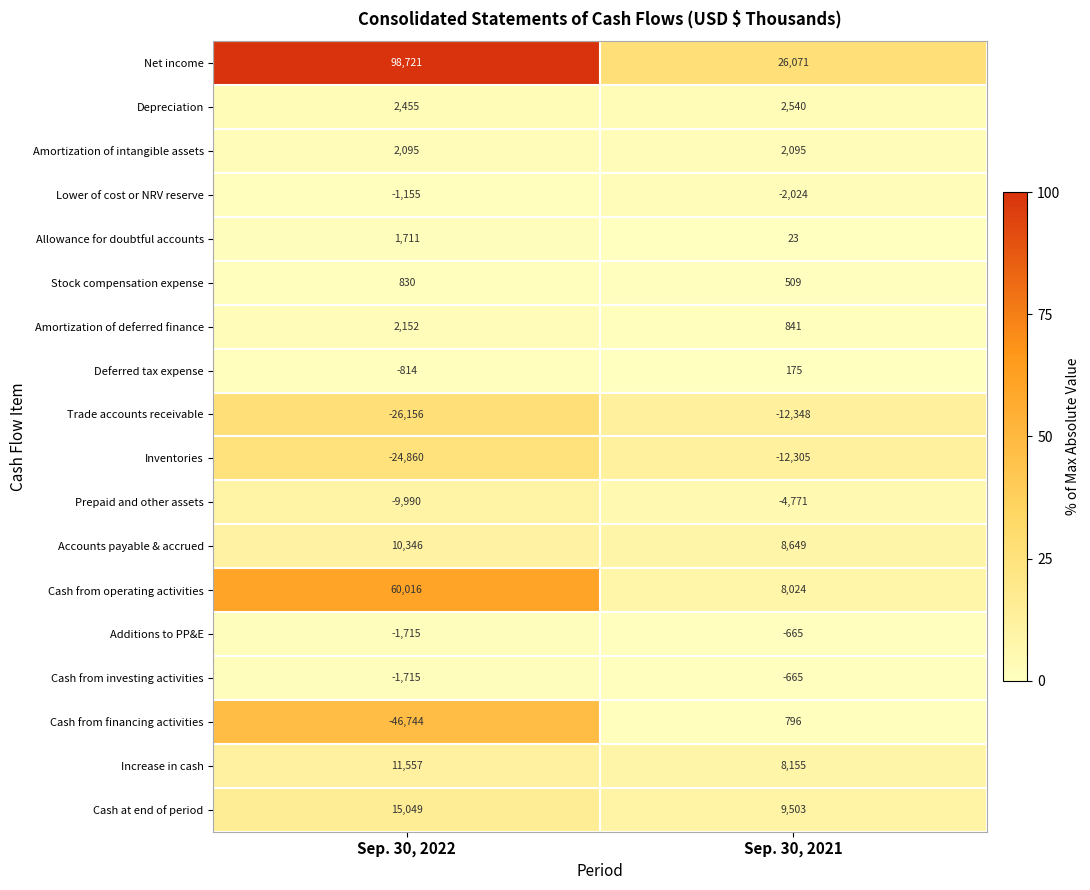

The value of Cash from financing activities at Sep. 30, 2021 is 796. True or false?

True